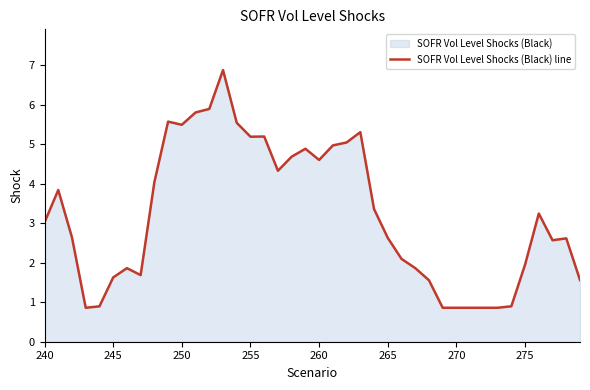

True or false: the data has more than 1 interior local peaks.

True